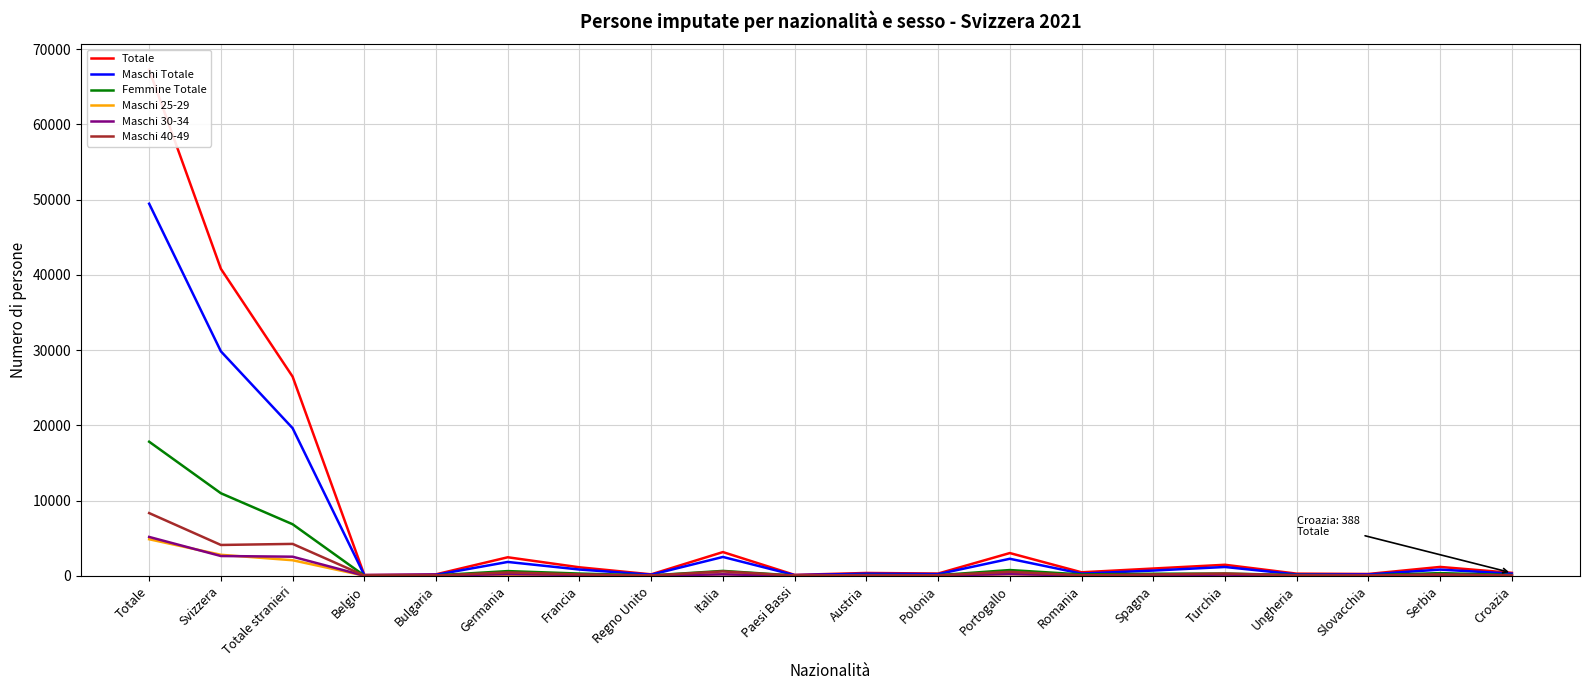

What is the maximum value shown in the chart?

67286